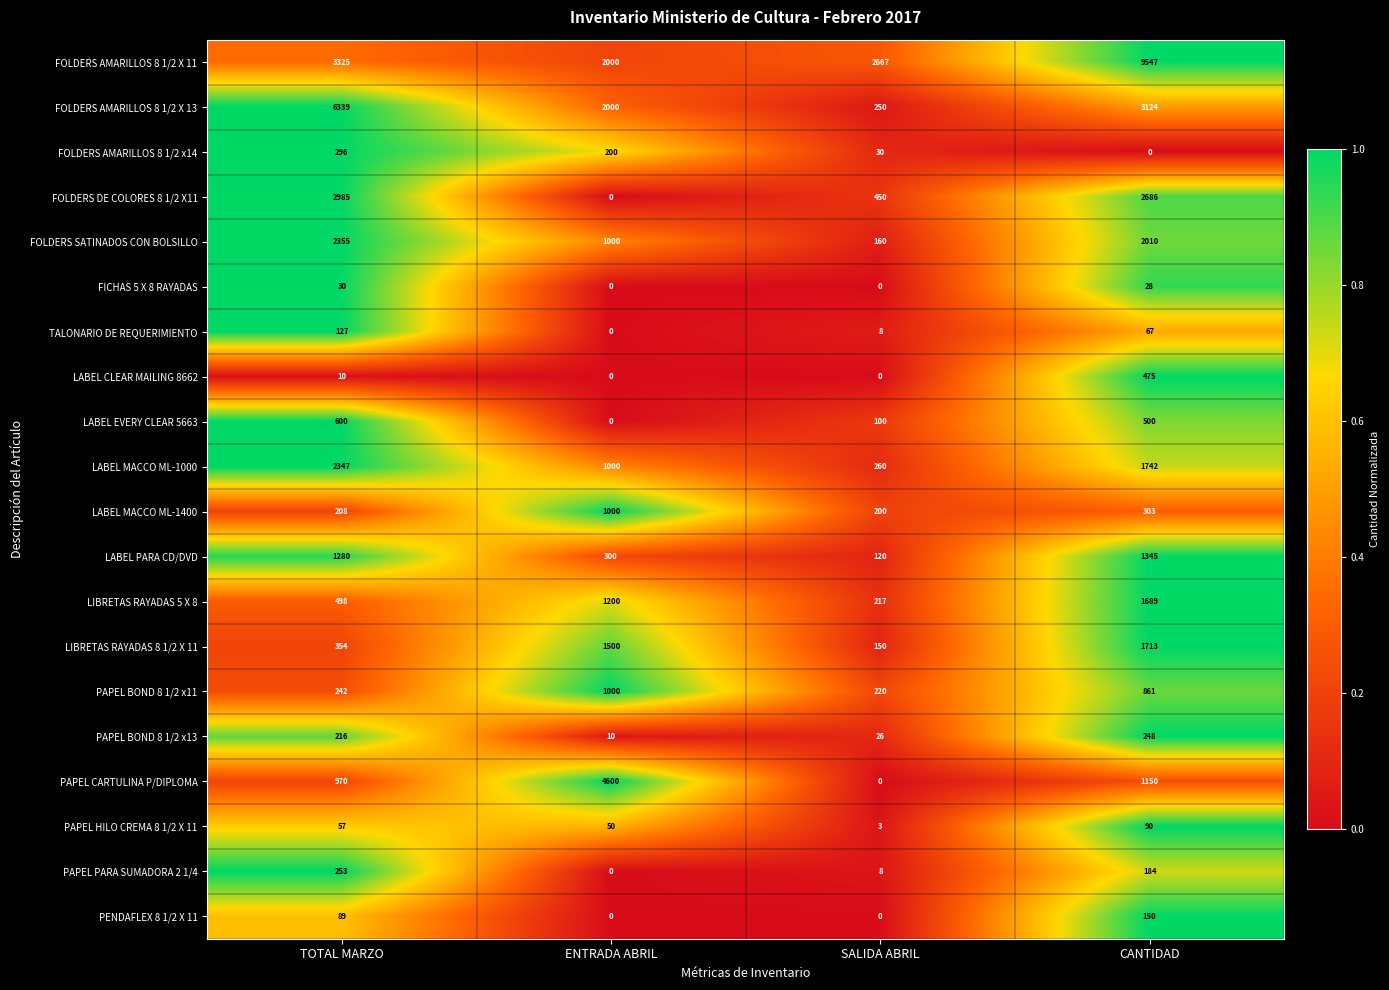

True or false: LABEL PARA CD/DVD has a value of 1280 at TOTAL MARZO.

True